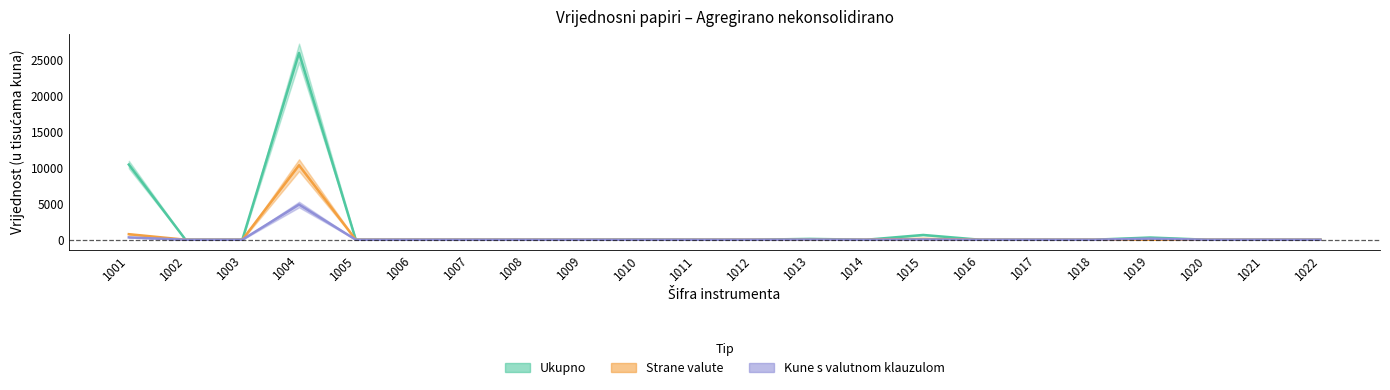

How many values in the Ukupno series exceed 0?

10